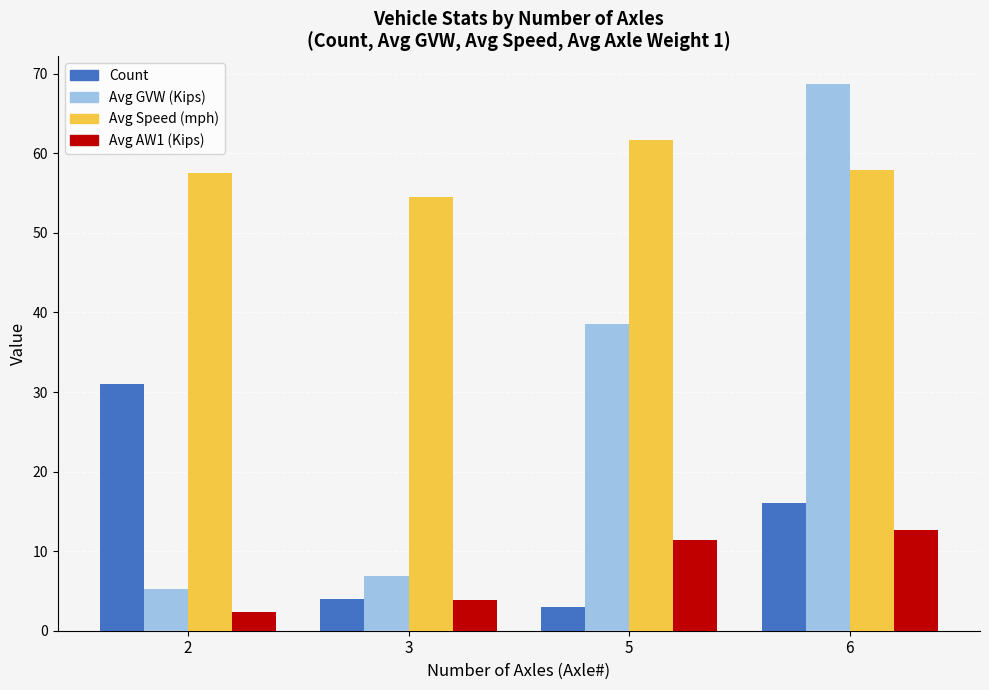

The value of Avg GVW (Kips) at 6 is 32.0. True or false?

False